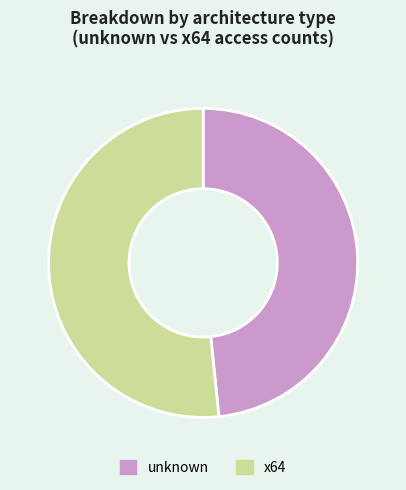

What is the ratio of the value at unknown to the value at x64?

0.9